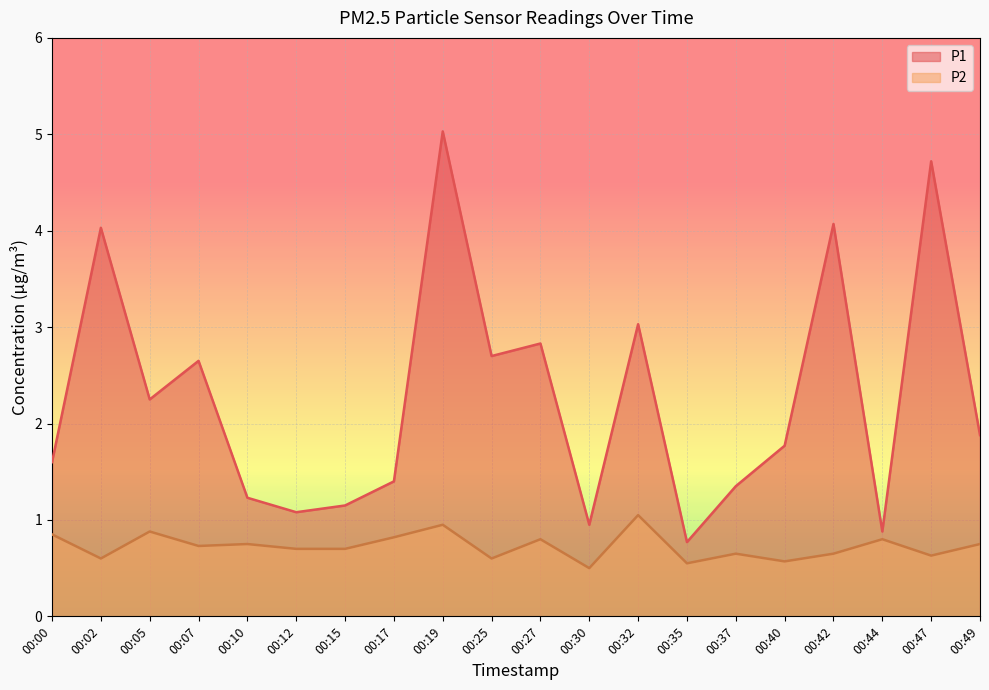

How many interior local peaks does the P1 series have?

7